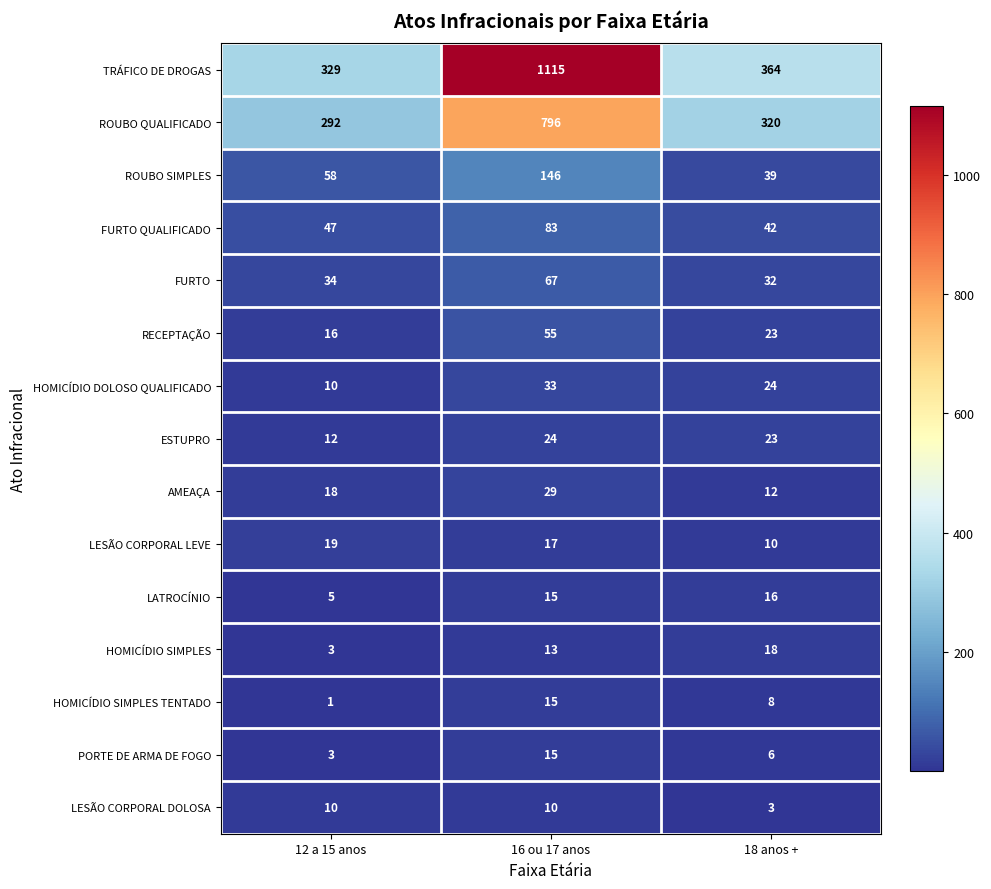

At how many categories does at least one series exceed 1058?

1